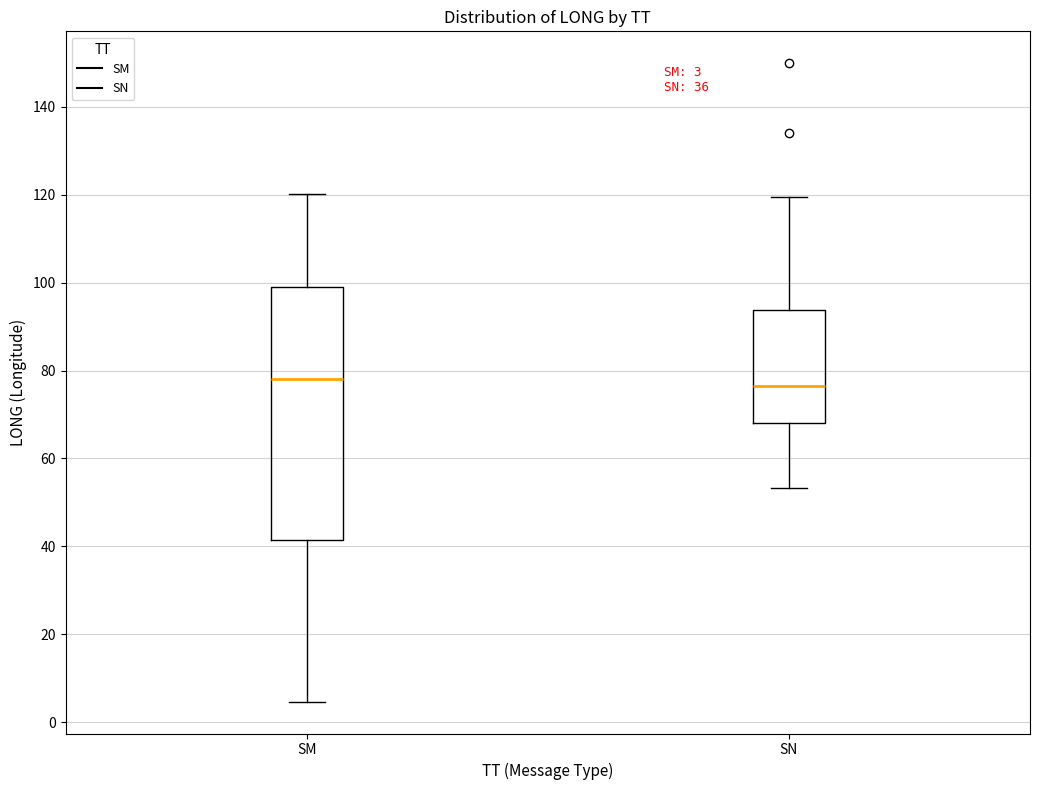

Which box is the tallest, from its lower edge to its upper edge?

SM